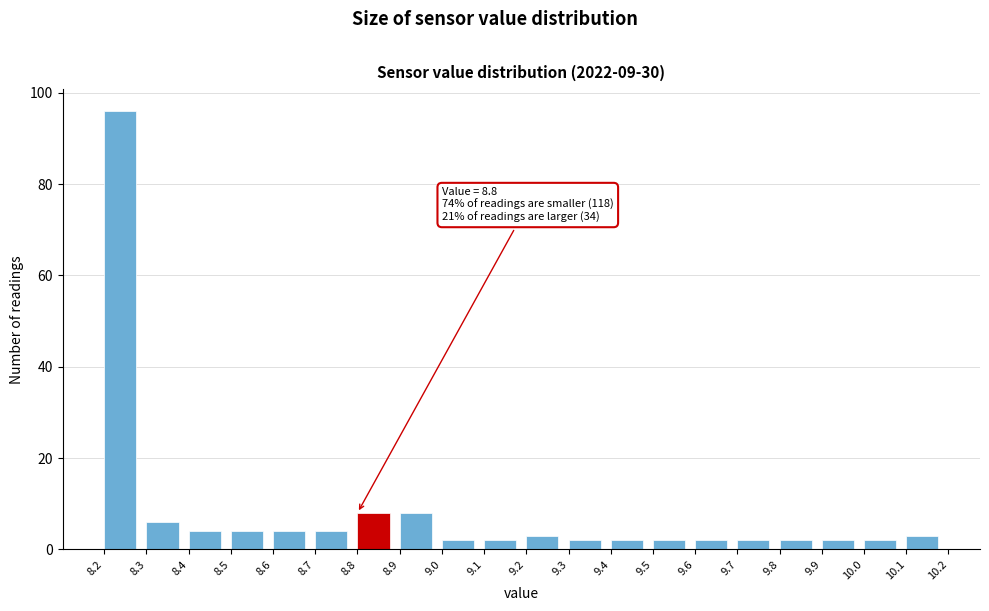

Over which range of the x-axis is the bar tallest?

8.2 to 8.3